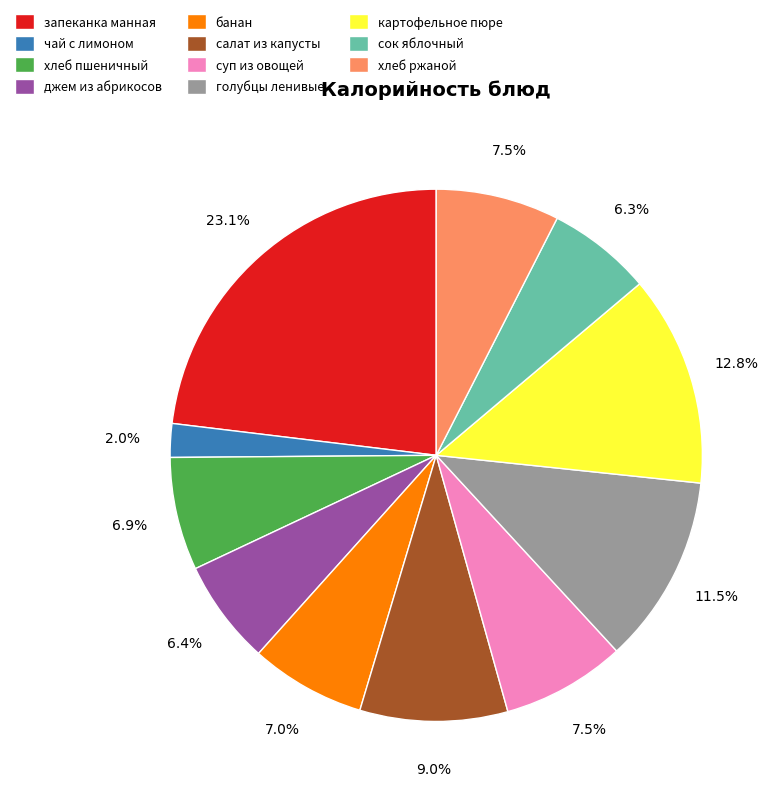

What is the smallest slice in the pie chart?

чай с лимоном